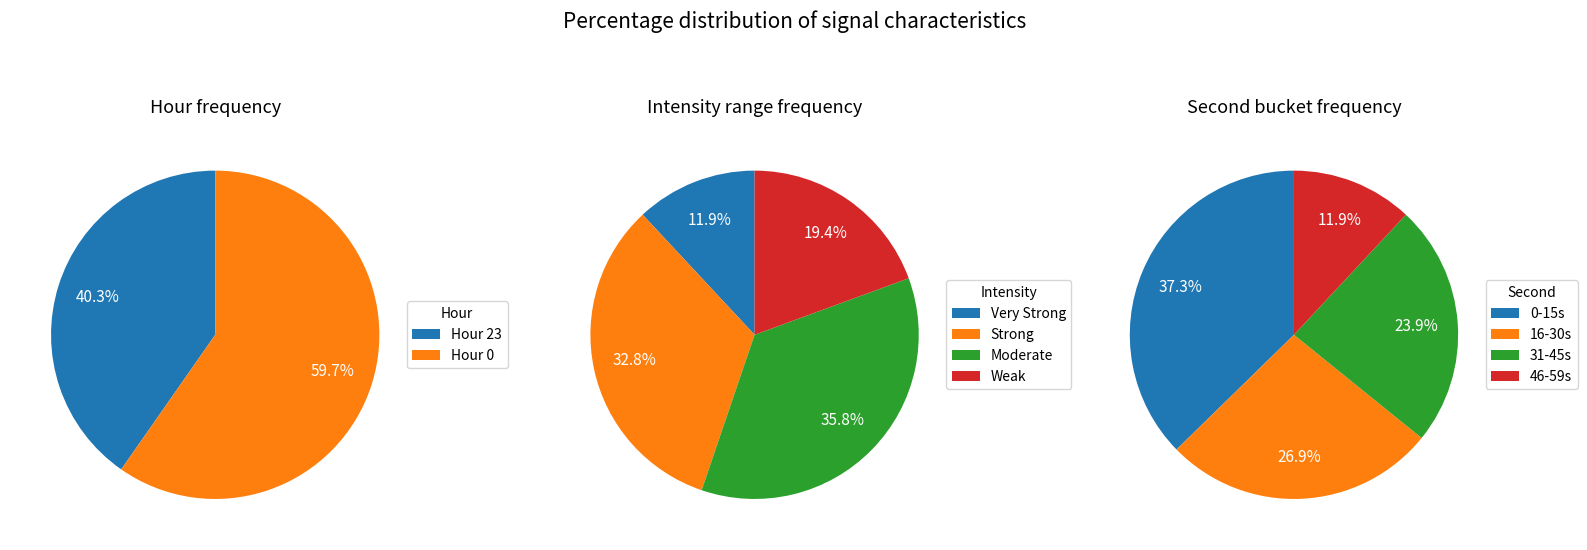

Count the number of slices in the pie.

2